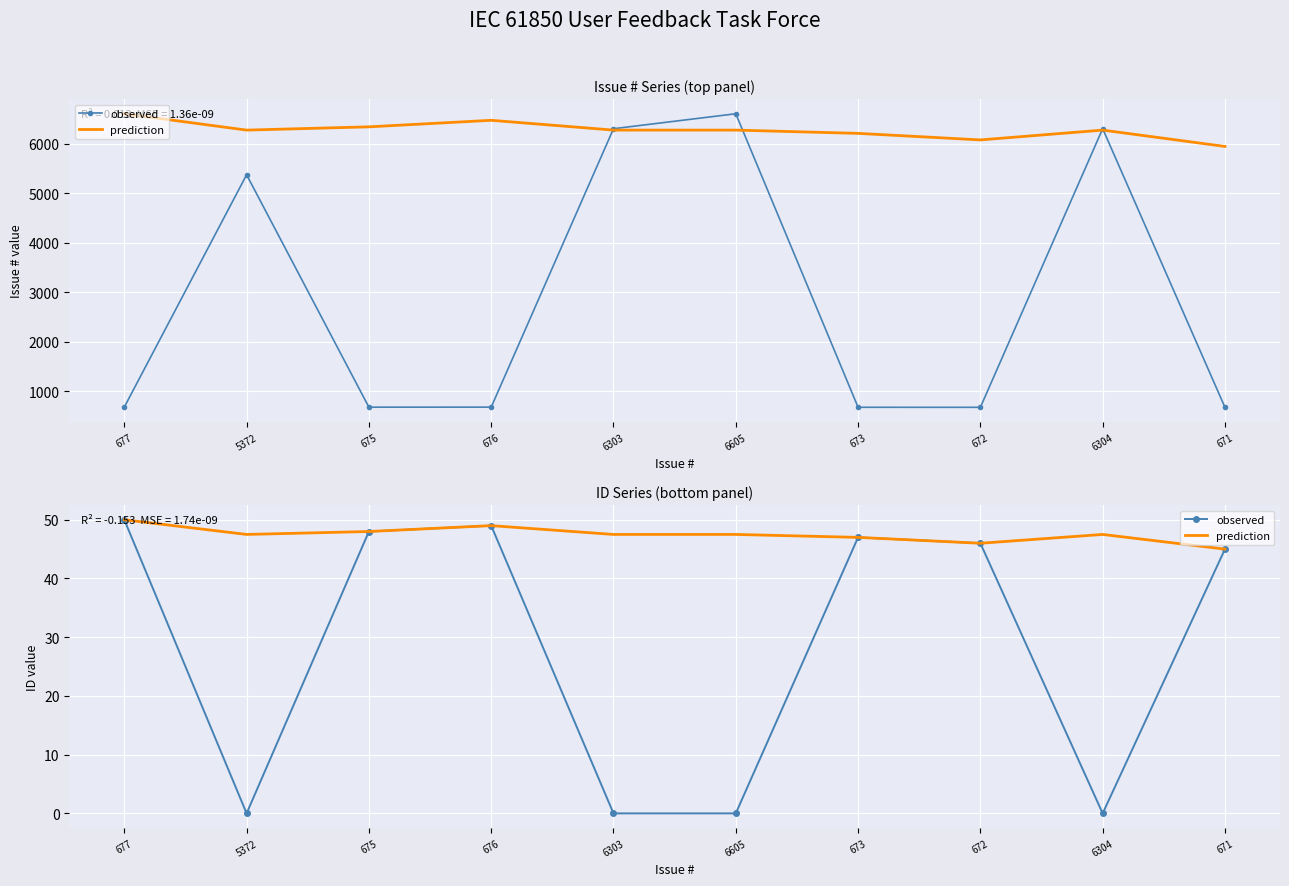

How many data points in observed are less than 46?

5